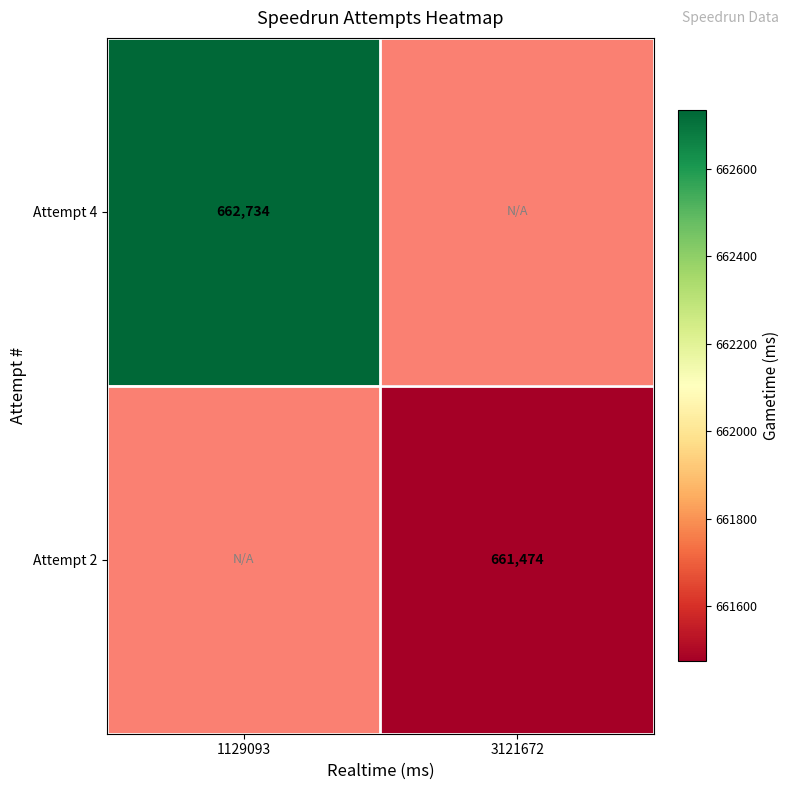

What is the maximum value shown in the chart?

662734.0